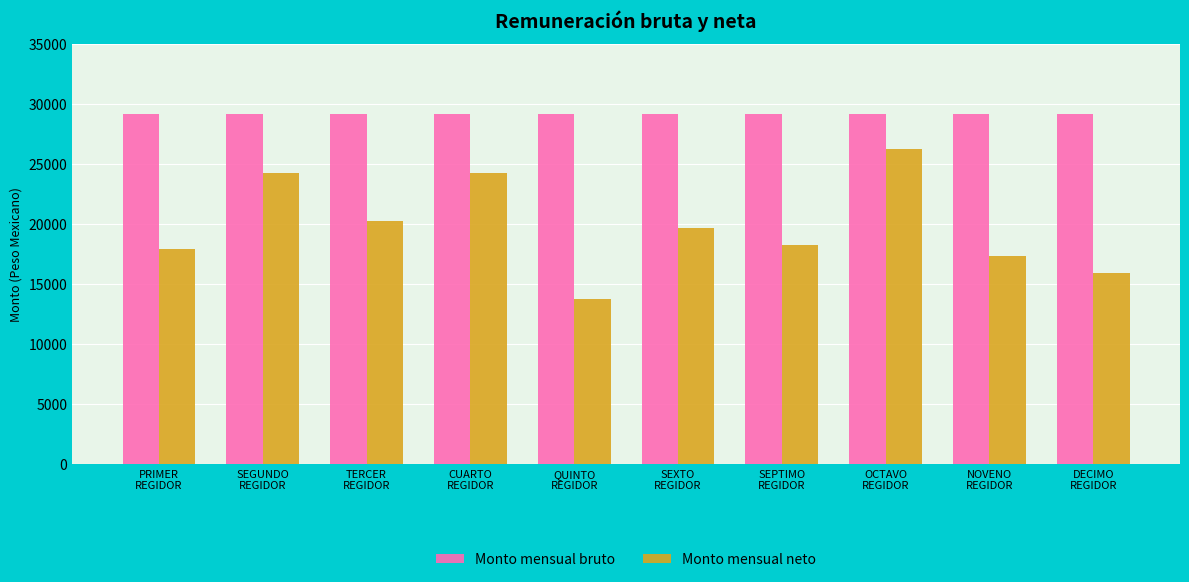

What is the value of the Monto mensual neto bar at the 3rd from the left?

20234.7